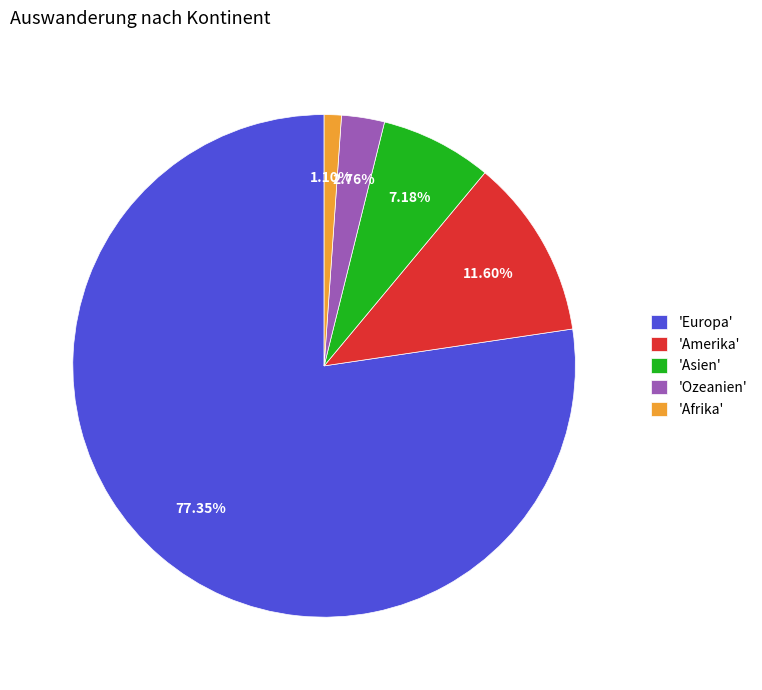

Is there a majority slice in this chart?

Yes